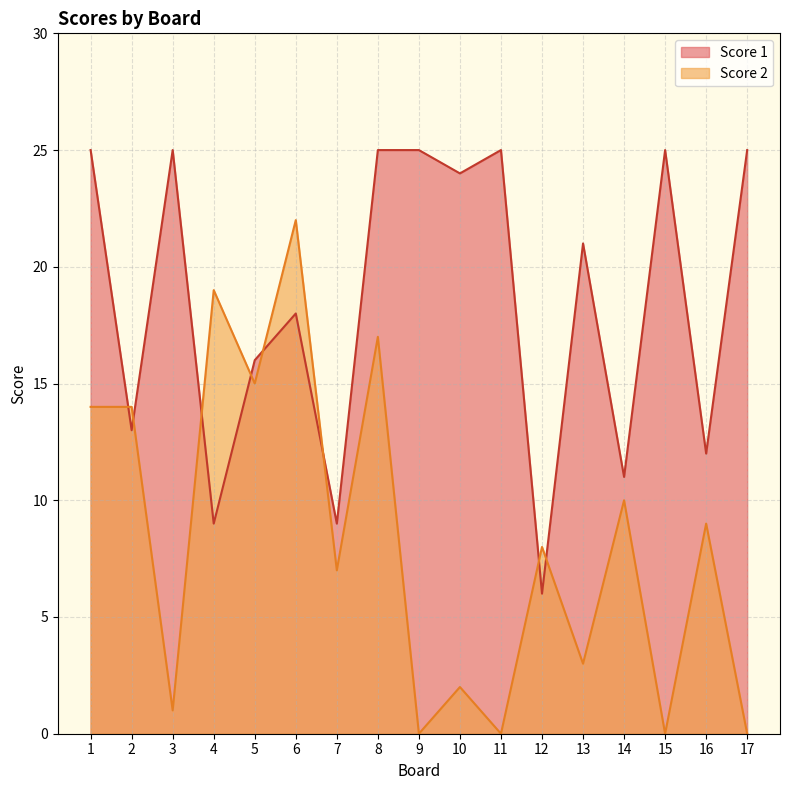

After their last crossing, which series has the higher values: Score 2 or Score 1?

Score 1